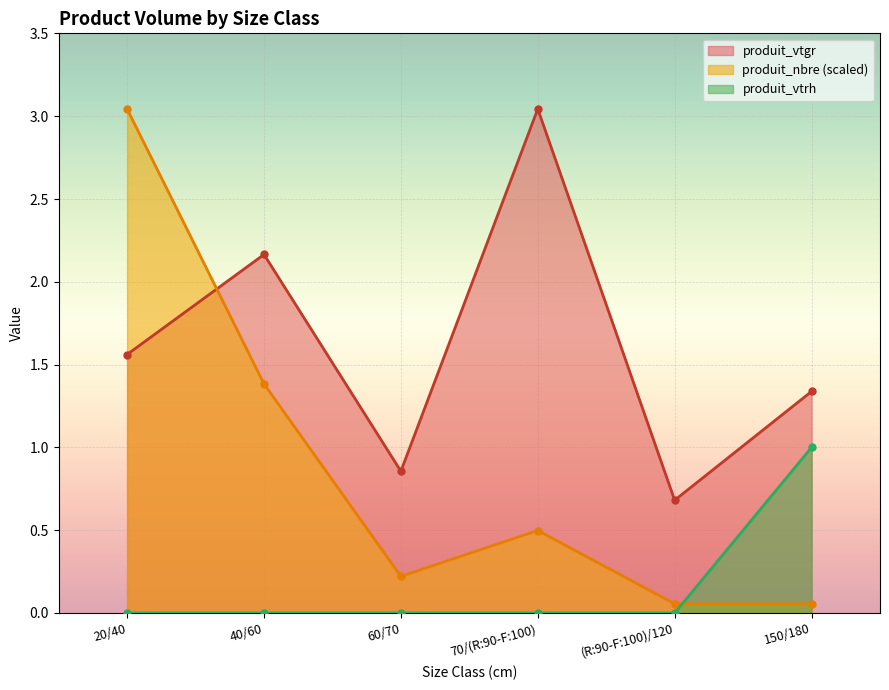

What are all the series names shown in the legend?

produit_vtgr, produit_nbre (scaled), produit_vtrh